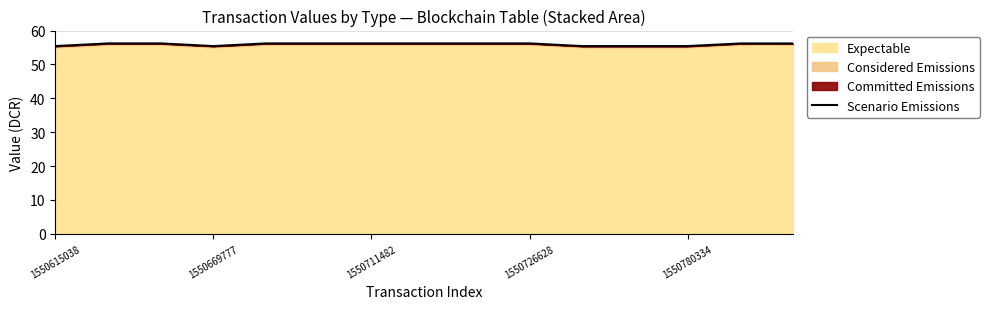

What is the average value?

55.9